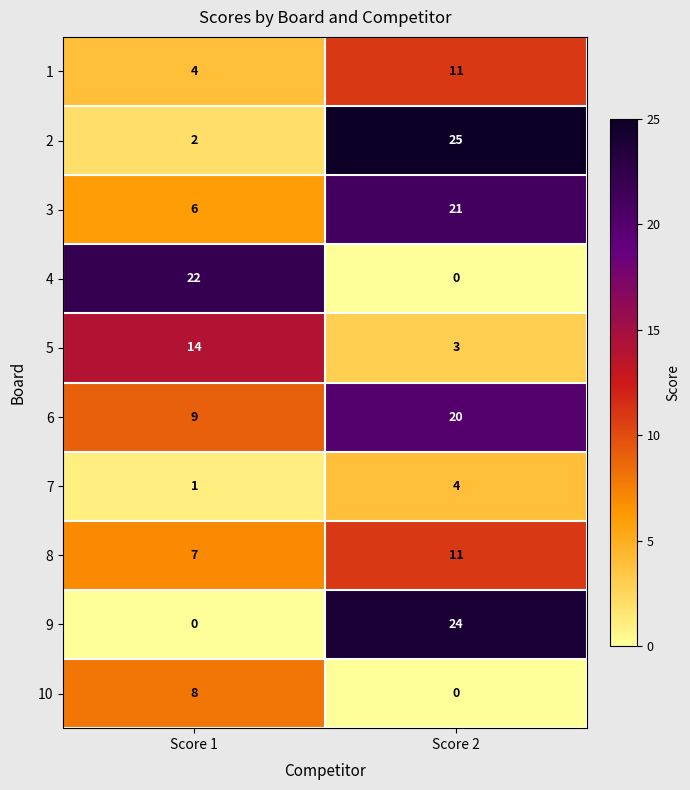

Rank the series at Score 1 from lowest to highest value.

9, 7, 2, 1, 3, 8, 10, 6, 5, 4